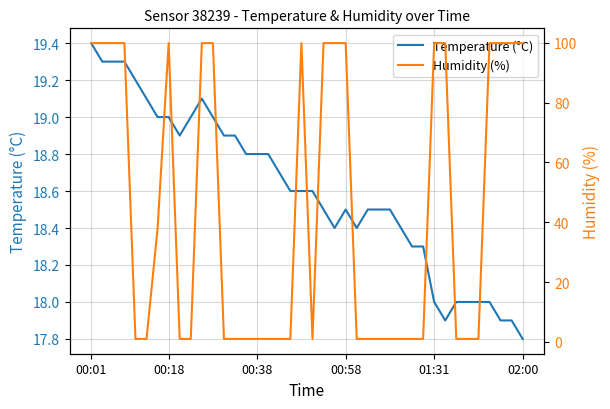

How many lines are shown in the chart?

2